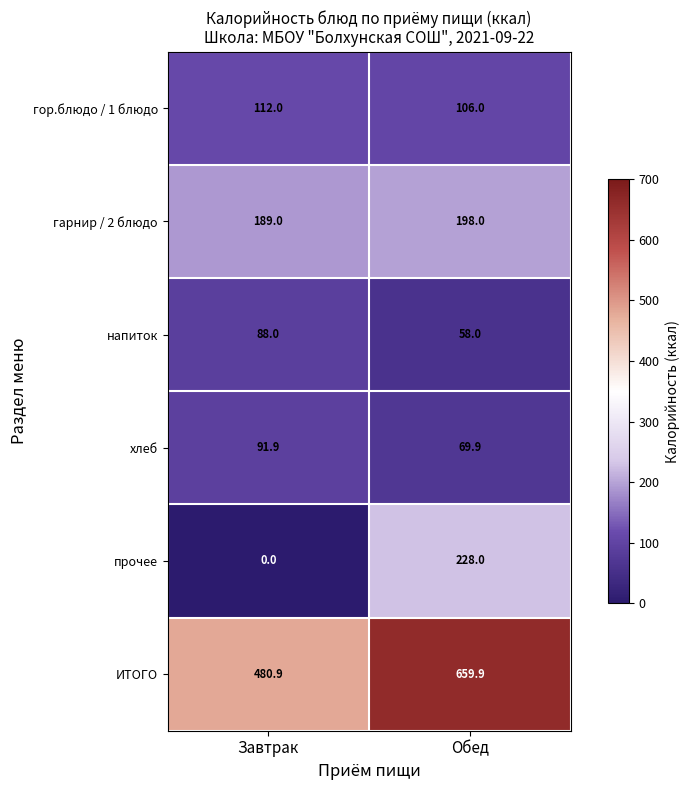

What is the difference between the highest and lowest values at Обед?

601.9